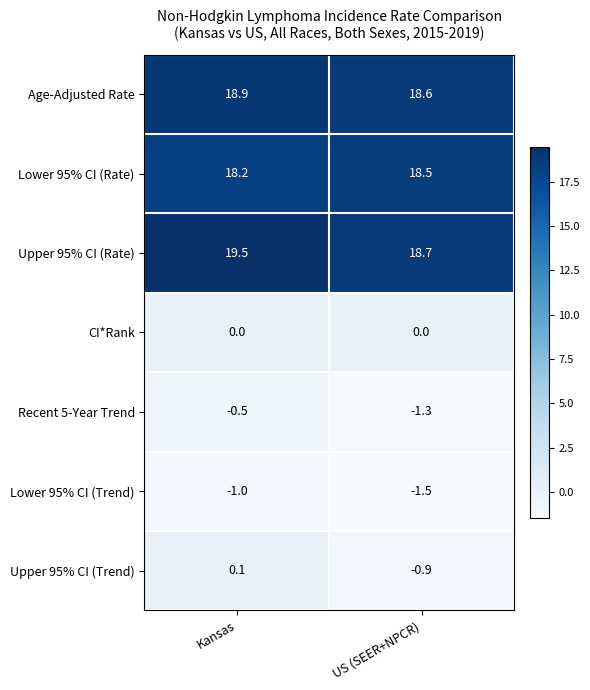

Rank the series by their maximum value, from lowest to highest.

Lower 95% CI (Trend), Recent 5-Year Trend, CI*Rank, Upper 95% CI (Trend), Lower 95% CI (Rate), Age-Adjusted Rate, Upper 95% CI (Rate)